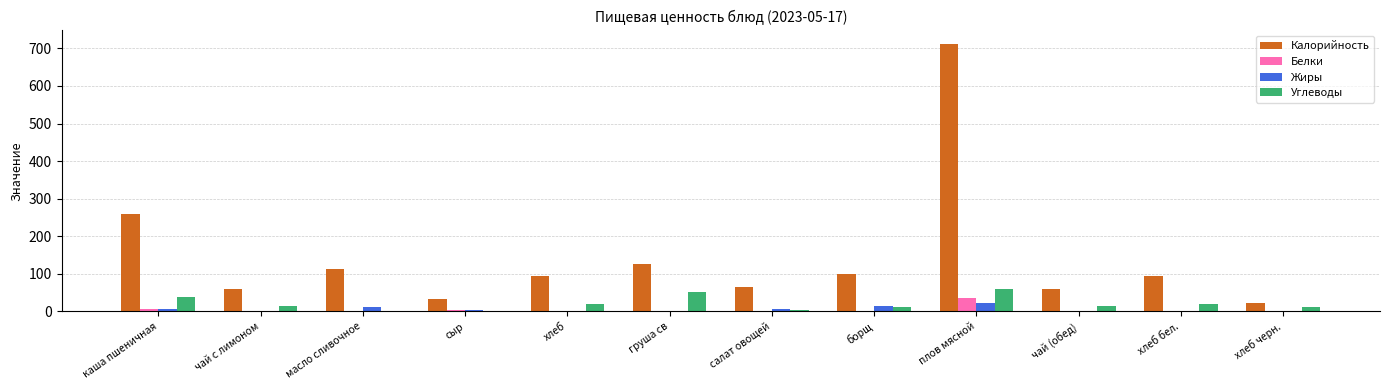

What is the highest value of the Жиры series?

23.0